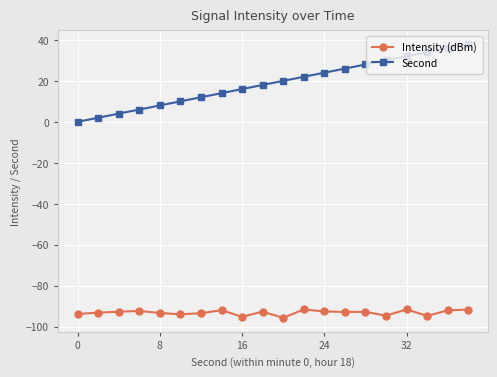

What is the sum of all Second values?

380.0